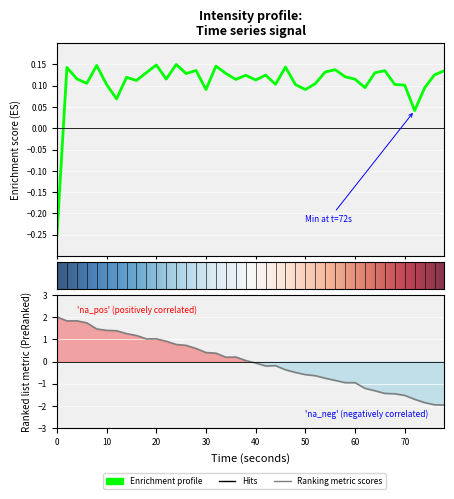

Is it true that the value at 70 is 0.2?

False